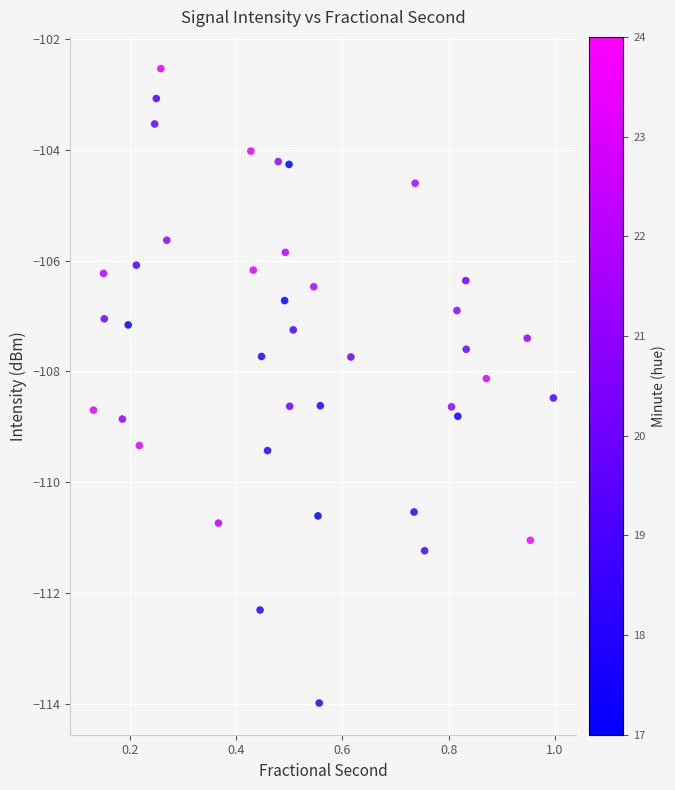

What Y value in the scatter plot is closest to -108?

-108.1